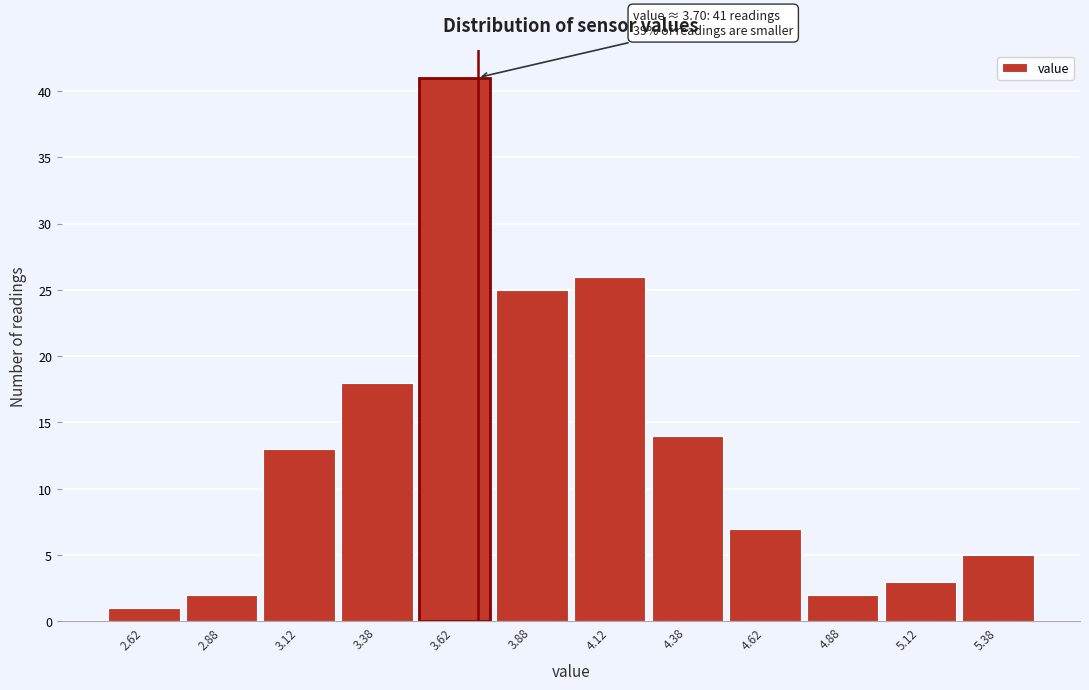

Over which range of the x-axis is the bar tallest?

3.50 to 3.75